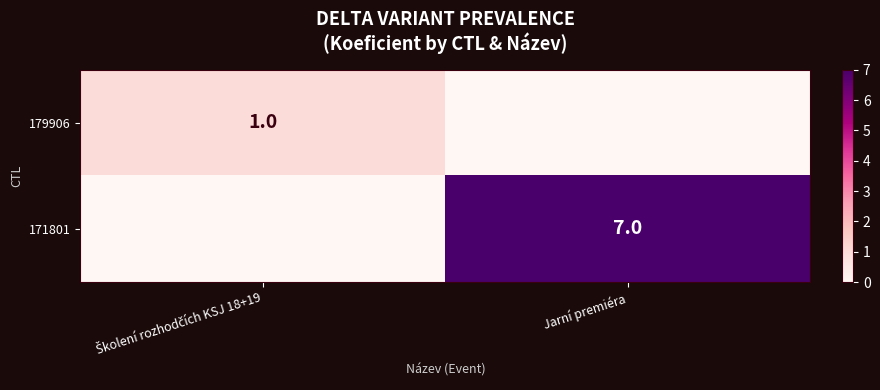

The value of 171801 at Jarní premiéra is 4. True or false?

False